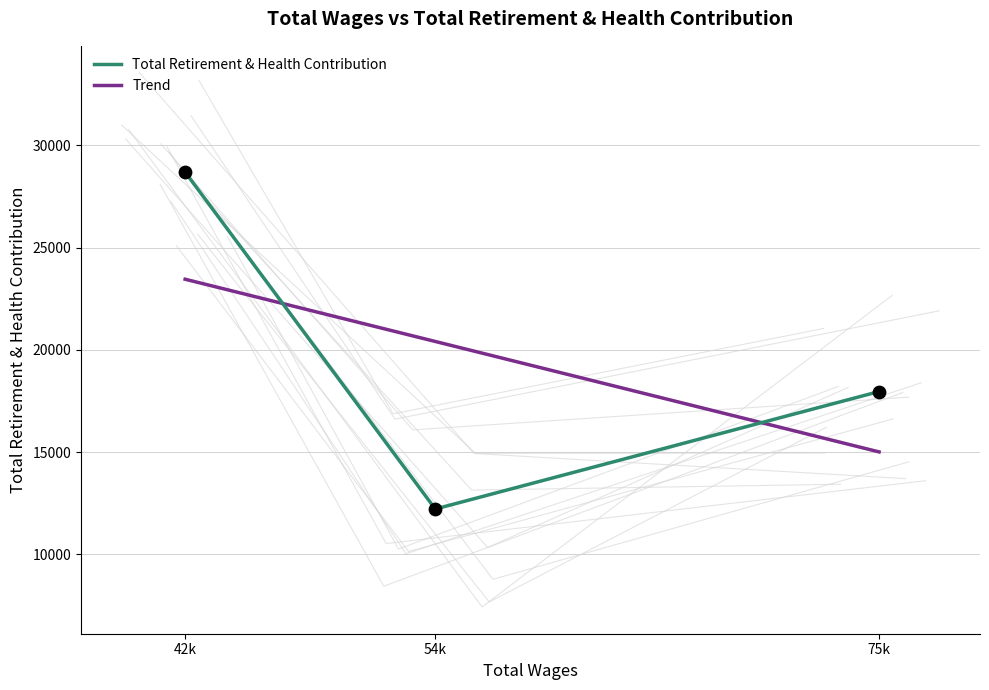

Which series contains the highest Y value?

Total Retirement & Health Contribution